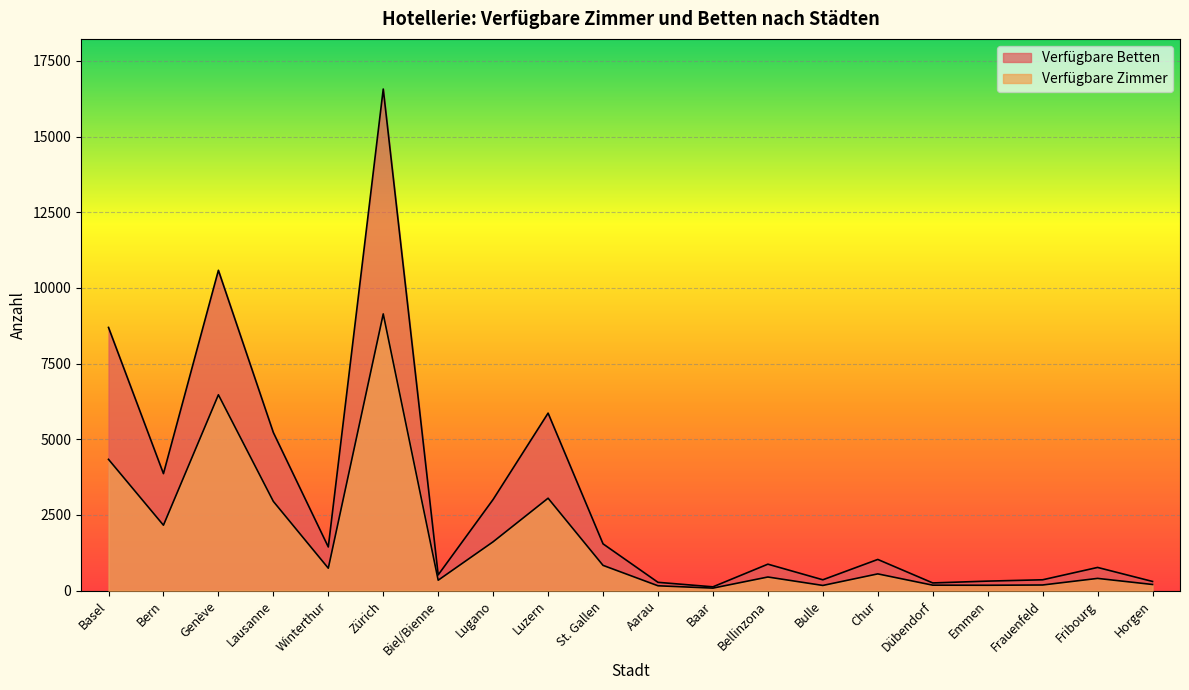

Reading right to left, what are all the values shown in this chart?

Verfügbare Betten: Horgen=303	Fribourg=766	Frauenfeld=358	Emmen=314	Dübendorf=254	Chur=1030	Bulle=358	Bellinzona=874	Baar=125	Aarau=274	St. Gallen=1545	Luzern=5864	Lugano=3013	Biel/Bienne=520	Zürich=16571	Winterthur=1442	Lausanne=5223	Genève=10583	Bern=3865	Basel=8695
Verfügbare Zimmer: Horgen=203	Fribourg=404	Frauenfeld=186	Emmen=177	Dübendorf=180	Chur=553	Bulle=171	Bellinzona=450	Baar=83	Aarau=160	St. Gallen=834	Luzern=3053	Lugano=1614	Biel/Bienne=344	Zürich=9142	Winterthur=741	Lausanne=2948	Genève=6470	Bern=2161	Basel=4337